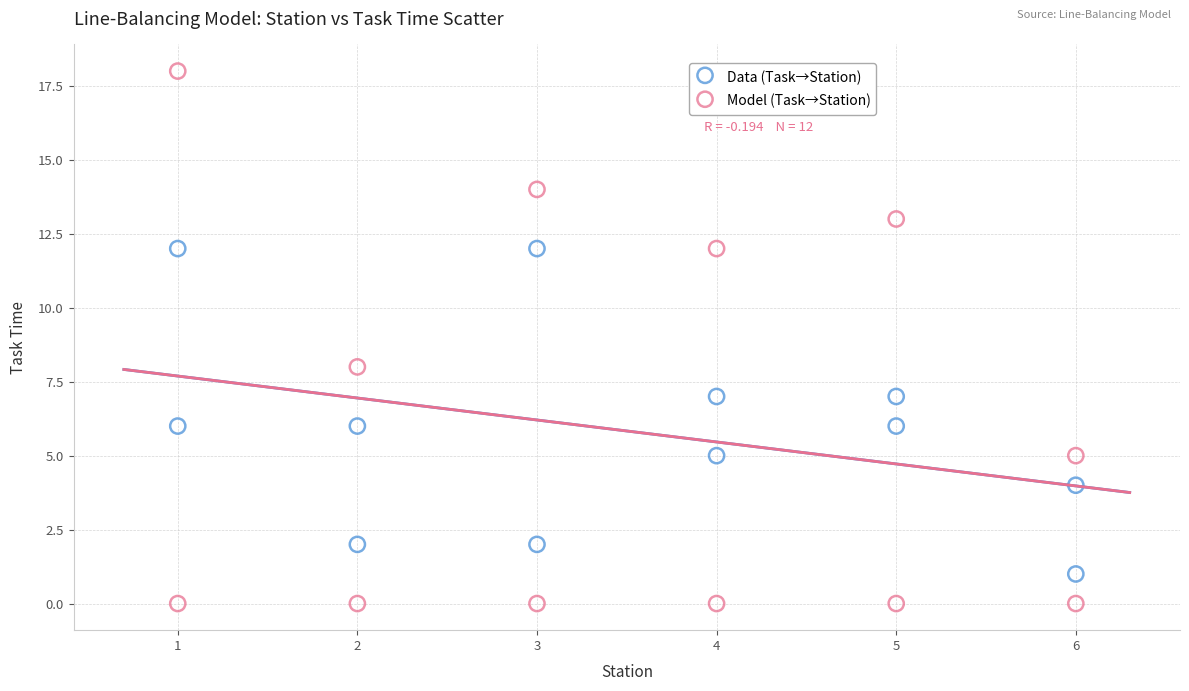

Which series reaches the minimum Y coordinate?

Model (Task→Station)